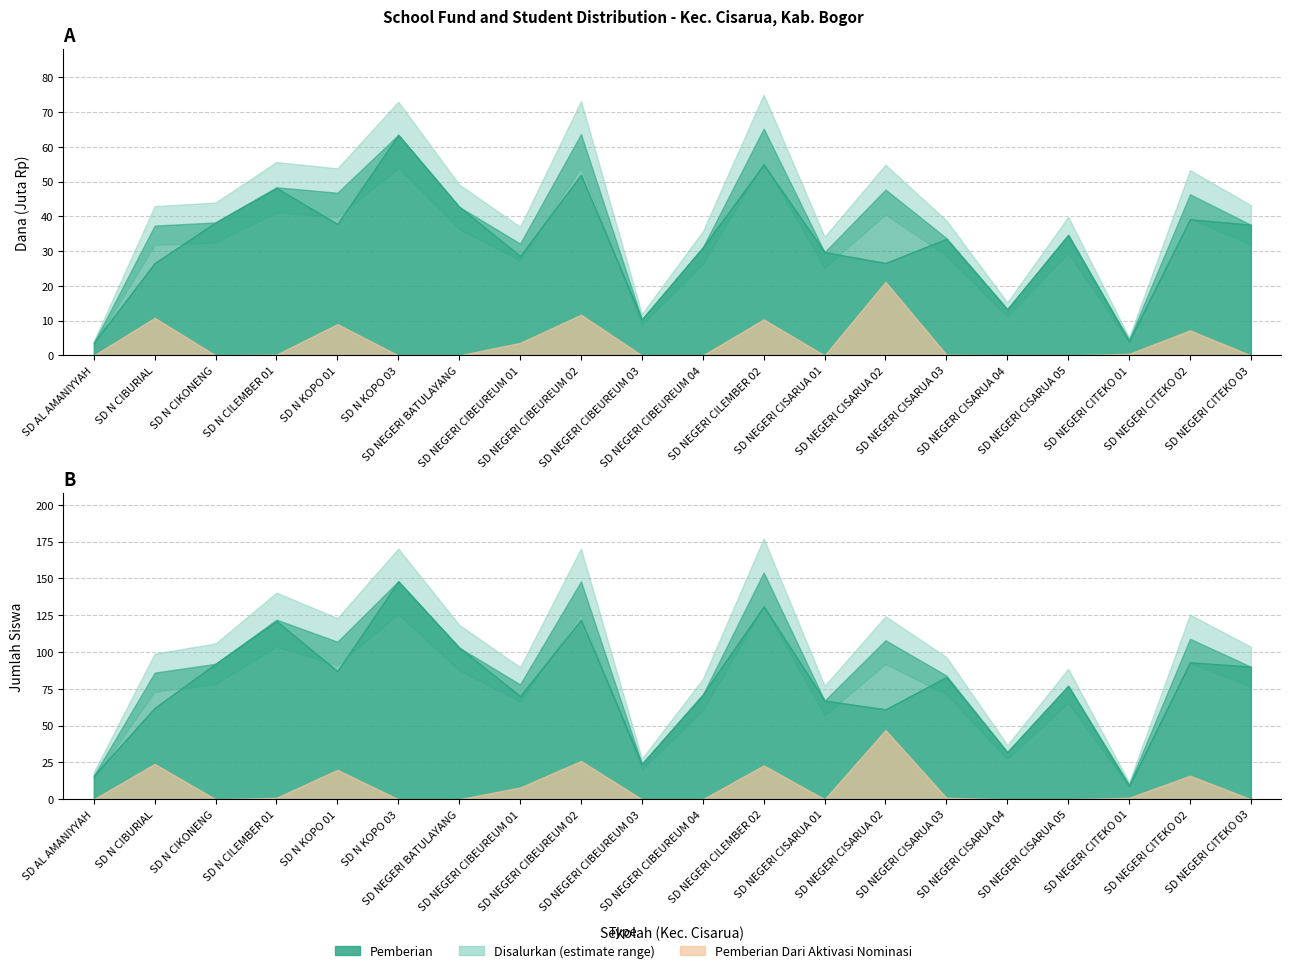

Reading right to left, list all the values displayed in this chart.

Dana Disalurkan: 37575000	46350000	4500000	34650000	13275000	33750000	47700000	29700000	65250000	31050000	10350000	63675000	32175000	42750000	63450000	46800000	48375000	38250000	37350000	3600000
Dana Pemberian: 37575000	39150000	4050000	34650000	13275000	33525000	26550000	29700000	54900000	31050000	10350000	51975000	28575000	42750000	63450000	37800000	48150000	38250000	26550000	3600000
Dana Pemberian Aktivasi: 0	7200000	450000	0	0	225000	21150000	0	10350000	0	0	11700000	3600000	0	0	9000000	225000	0	10800000	0
Siswa Disalurkan: 90	109	10	77	32	84	108	67	154	71	24	148	78	103	148	107	122	92	86	16
Siswa Pemberian: 90	93	9	77	32	83	61	67	131	71	24	122	70	103	148	87	121	92	62	16
Siswa Pemberian Aktivasi: 0	16	1	0	0	1	47	0	23	0	0	26	8	0	0	20	1	0	24	0